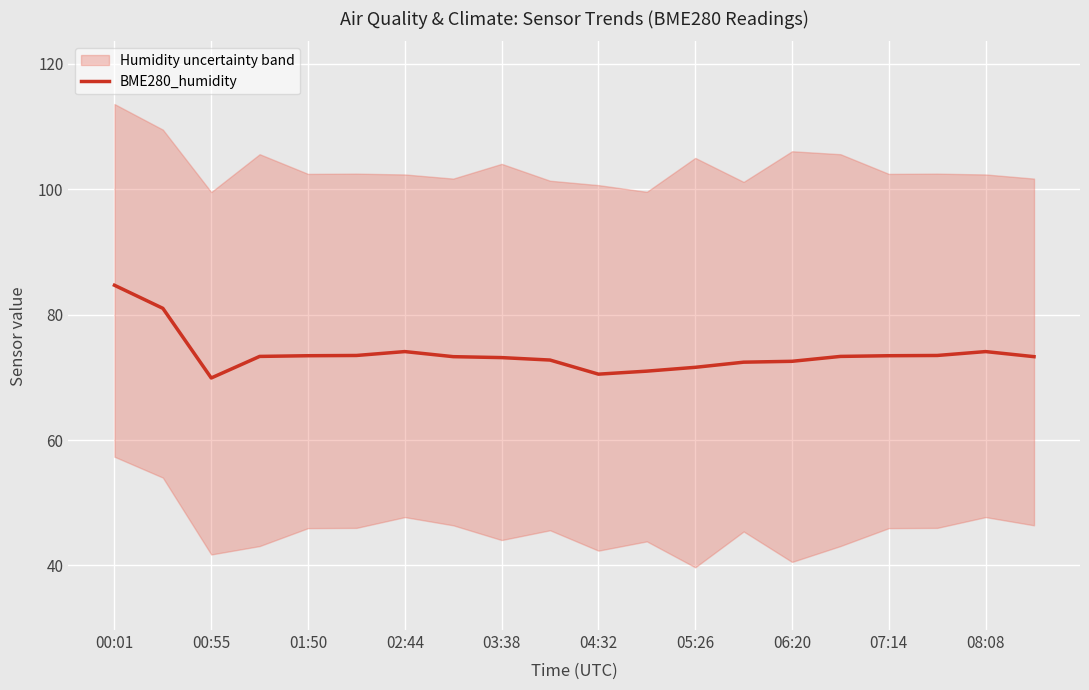

The BME280_humidity series shows 73.5 at 07:14. True or false?

True